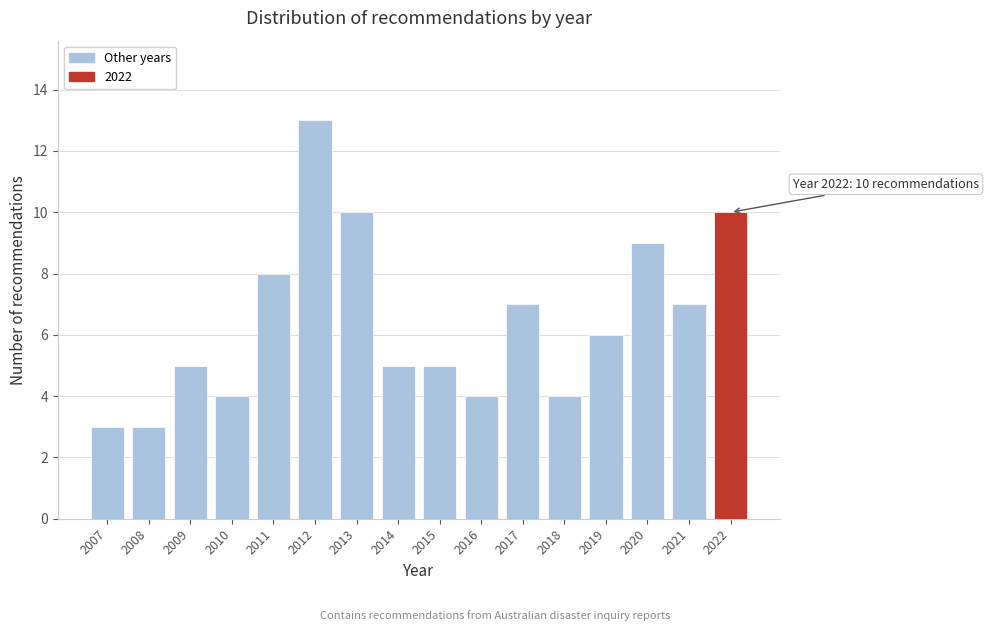

Over which range of the x-axis is the bar tallest?

2011.5 to 2012.5